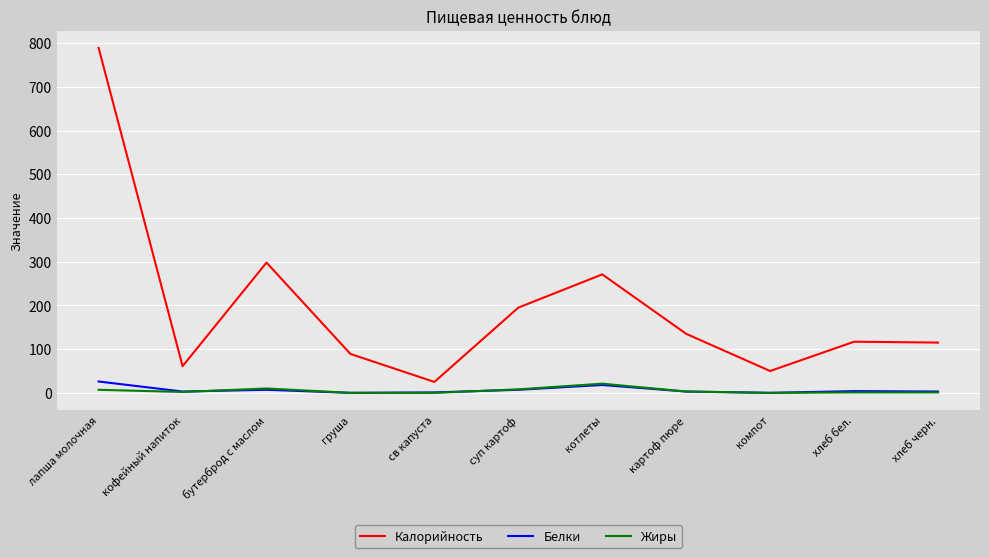

What is the difference between the highest and lowest values at груша?

89